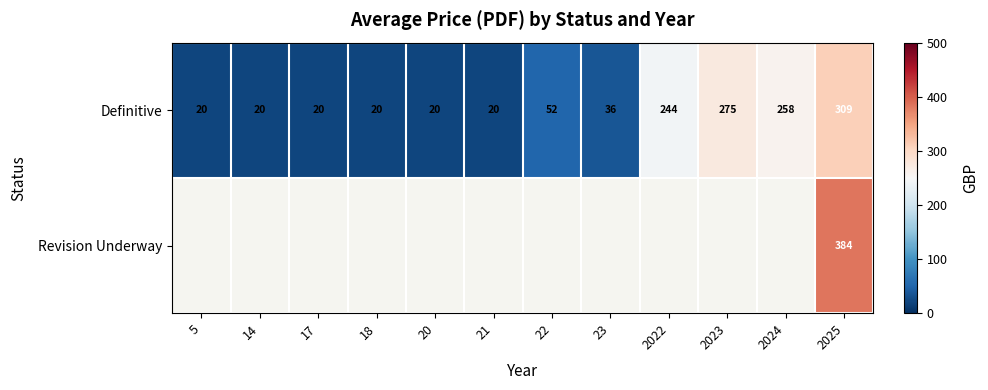

What is the average value of the Definitive series?

108